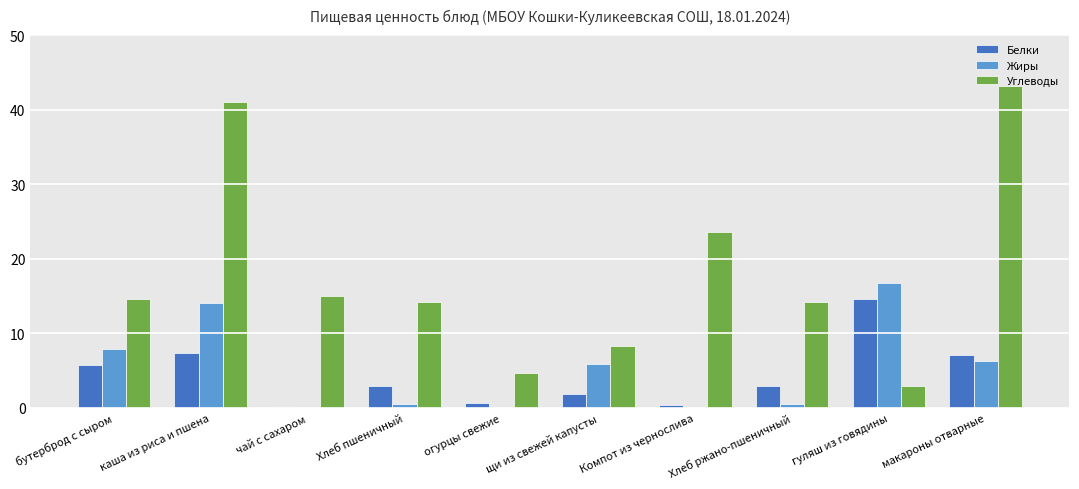

At which category is the sum across all series the highest?

каша из риса и пшена